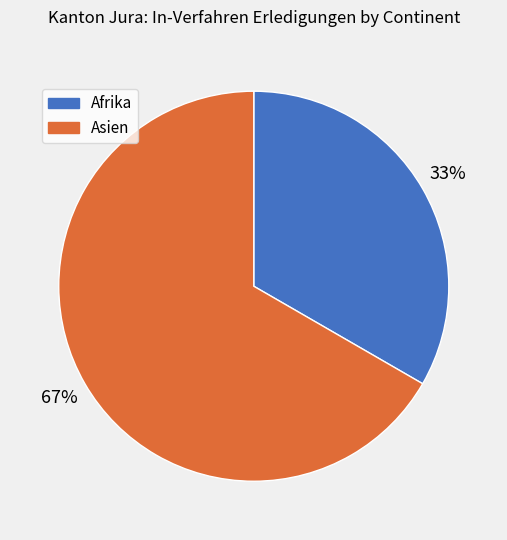

Combined, do Asien and Afrika account for over 50%?

Yes